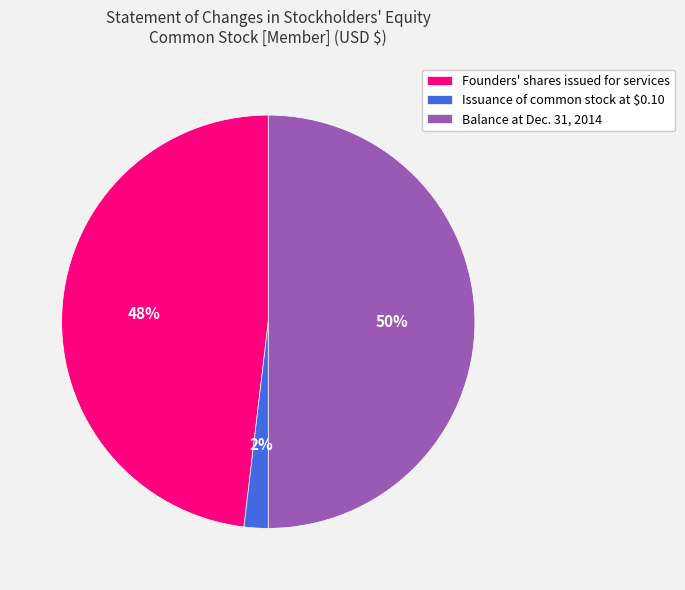

True or false: Issuance of common stock at $0.10 accounts for 2% of the total.

True